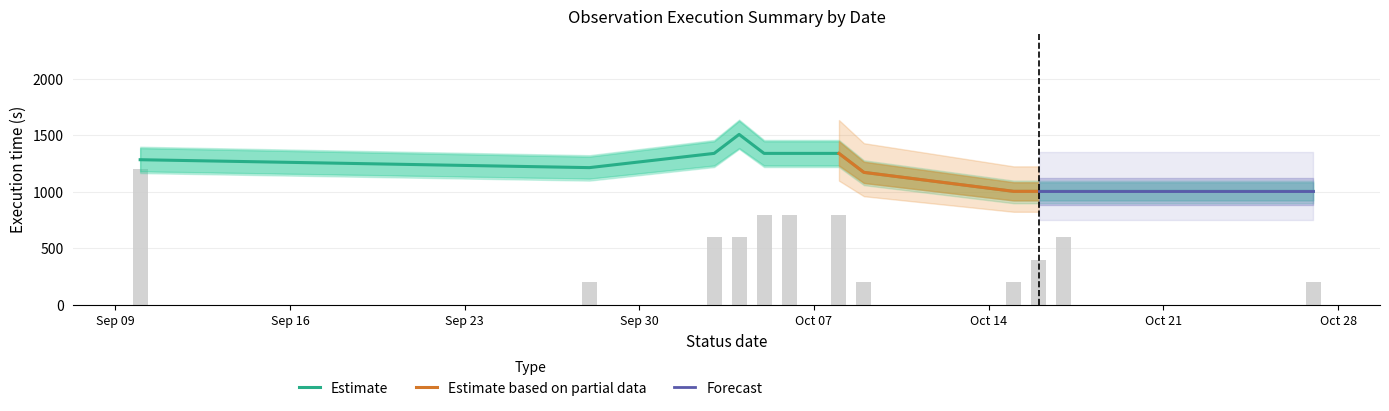

What is the highest value of the Estimate series?

1509